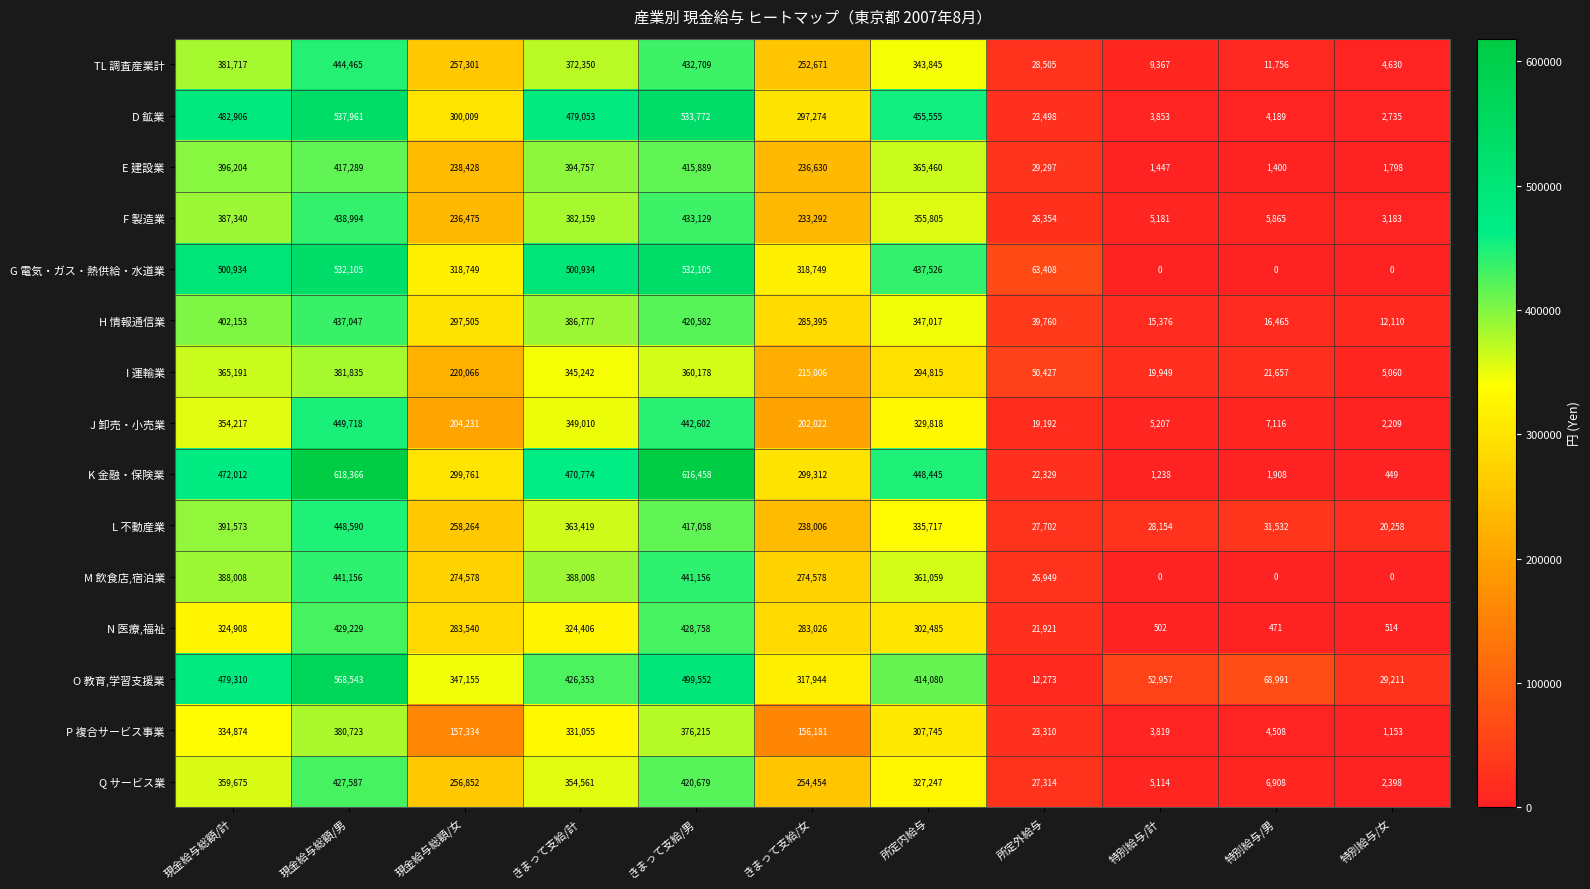

Which series has the widest spread of values?

K 金融・保険業